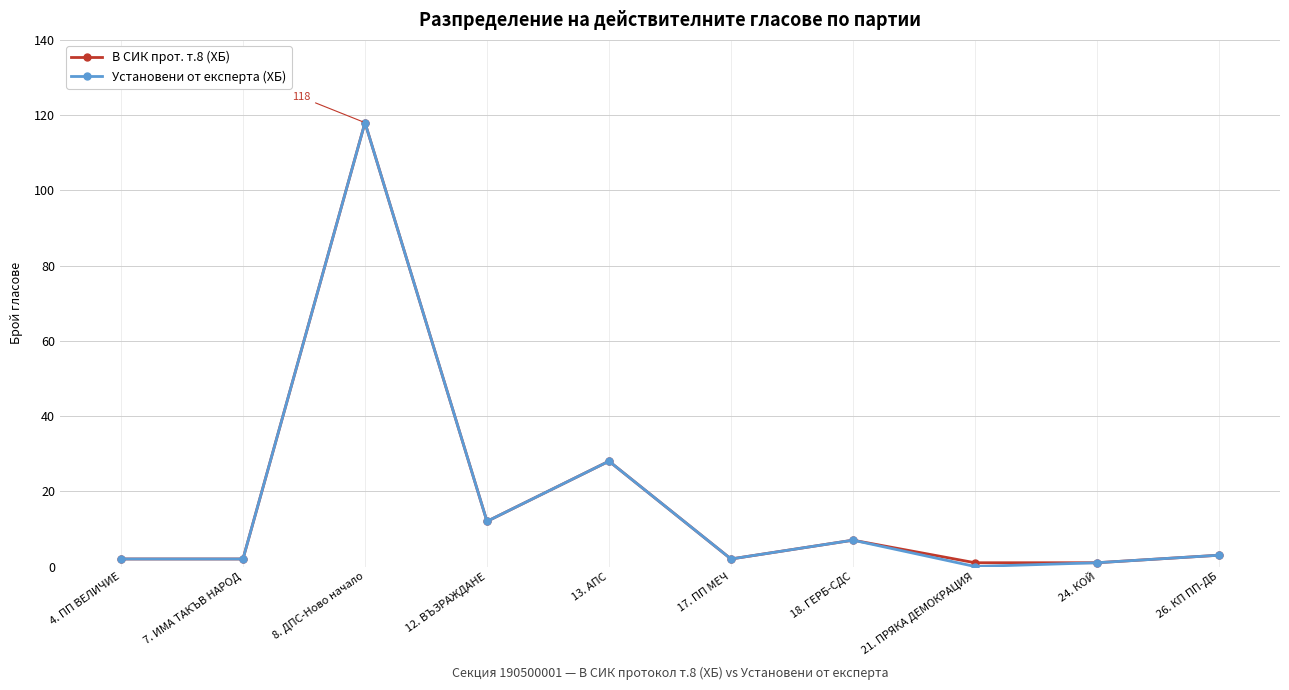

How many data points does each series have?

10